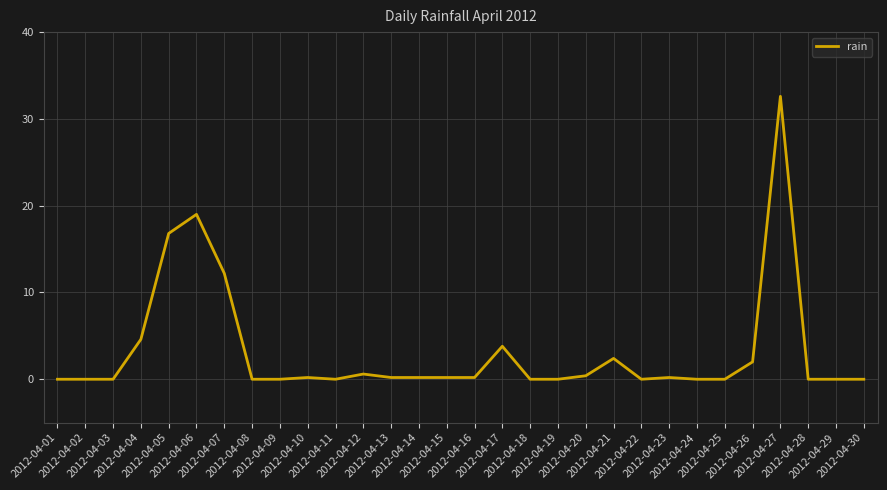

Which has a higher value, 2012-04-14 or 2012-04-05?

2012-04-05